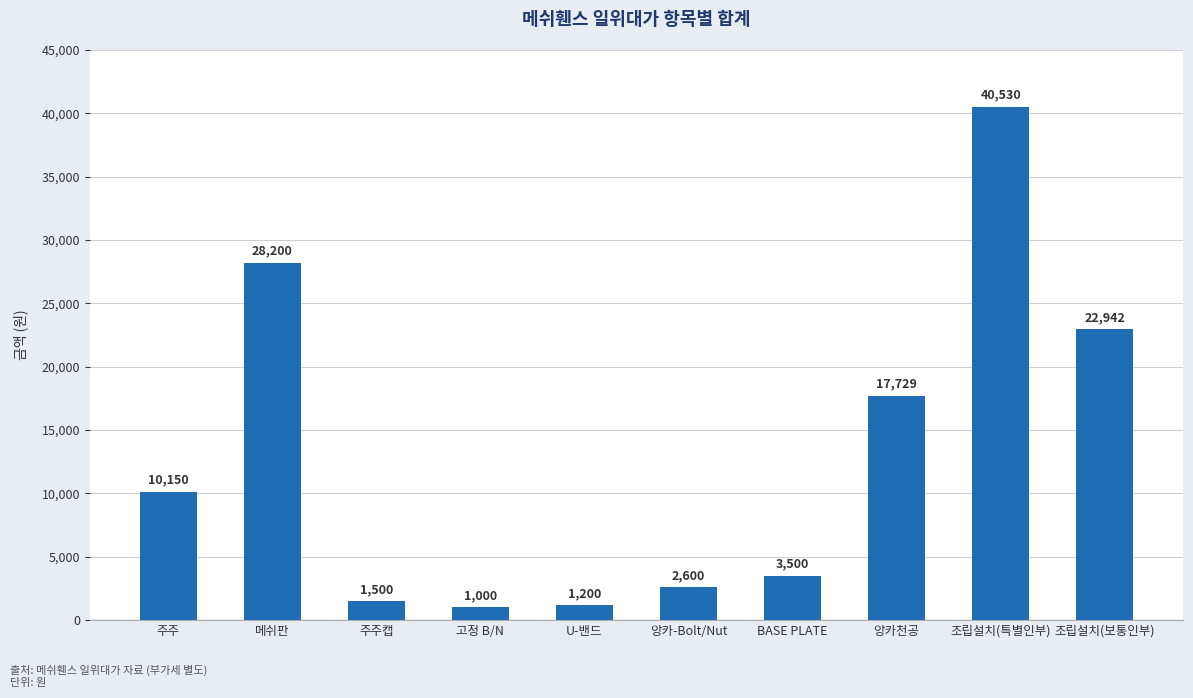

What is the ratio of the value at 앙카-Bolt/Nut to the value at BASE PLATE?

0.7